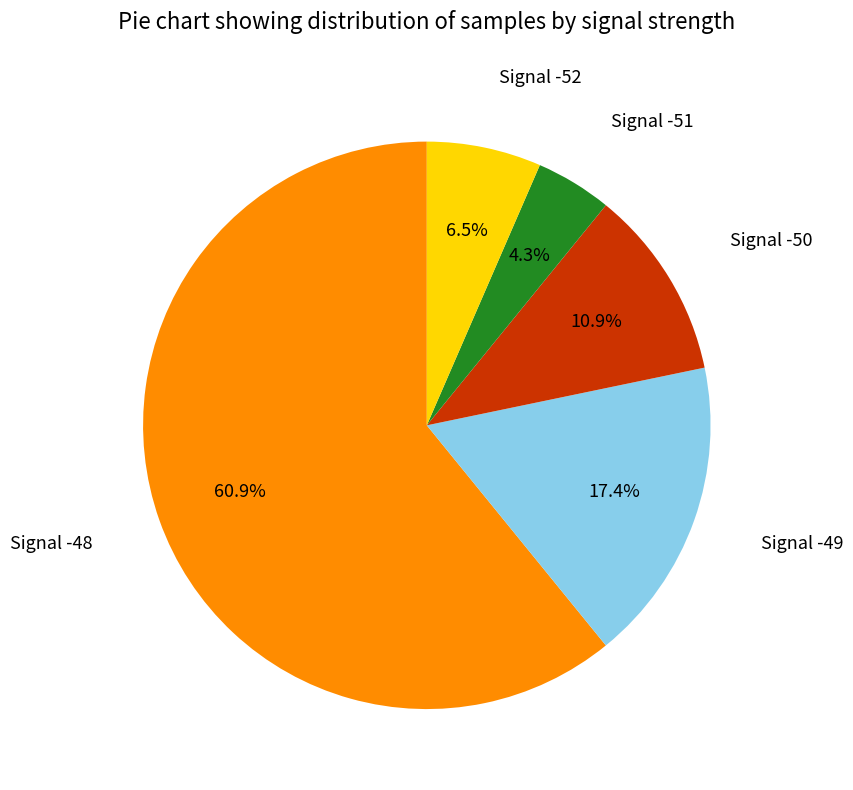

How many slices are in this pie chart?

5